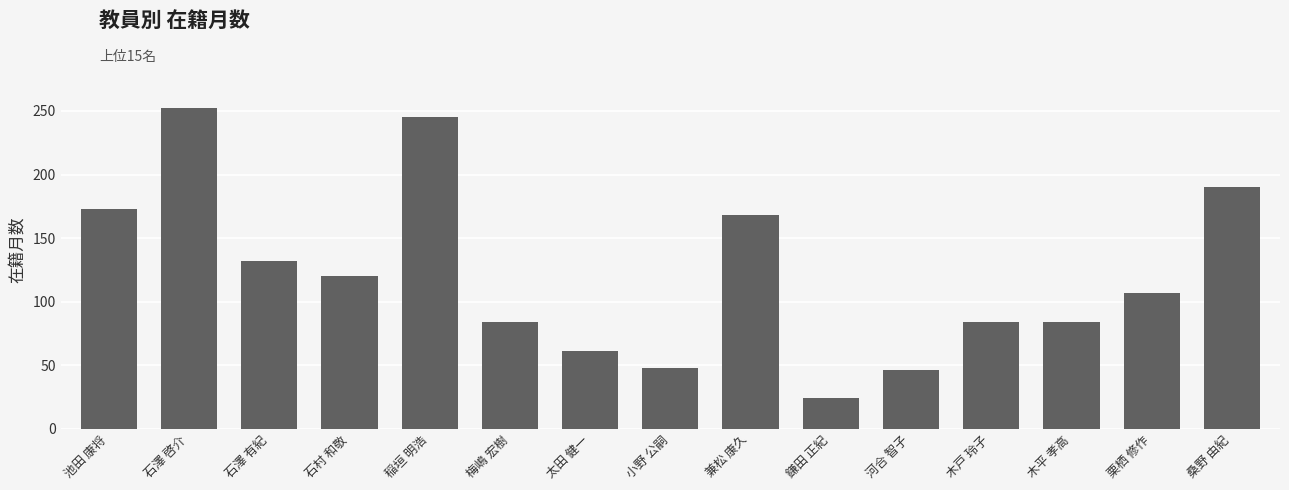

Reading left to right, extract all data points from this chart.

池田 康将=173	石澤 啓介=252	石澤 有紀=132	石村 和敬=120	稲垣 明浩=245	梅嶋 宏樹=84	太田 健一=61	小野 公嗣=48	兼松 康久=168	鎌田 正紀=24	河合 智子=46	木戸 玲子=84	木平 孝高=84	栗栖 修作=107	桑野 由紀=190